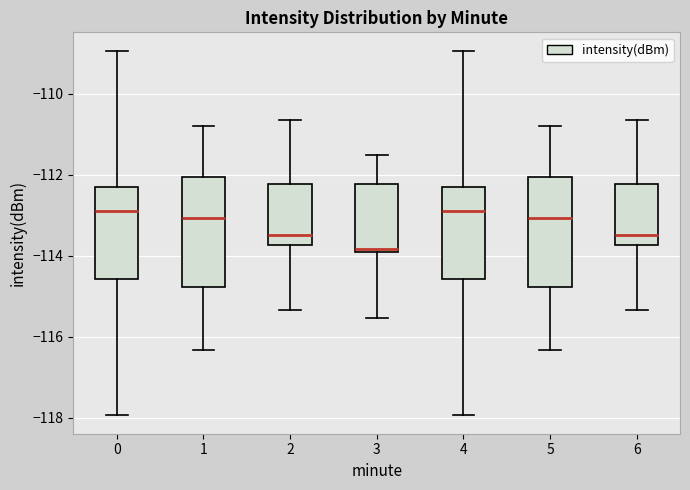

Reading left to right, read every box against the y-axis: the position of its median line, the range the box covers, and the ends of its whiskers. The values are not printed on the chart, so give them approximately, as read against the axis.

0: median -112.8, box -114.6 to -112.4, whiskers -118.0 to -109.0
1: median -113.0, box -114.8 to -112.0, whiskers -116.4 to -110.8
2: median -113.4, box -113.8 to -112.2, whiskers -115.4 to -110.6
3: median -113.8, box -114.0 to -112.2, whiskers -115.6 to -111.6
4: median -112.8, box -114.6 to -112.4, whiskers -118.0 to -109.0
5: median -113.0, box -114.8 to -112.0, whiskers -116.4 to -110.8
6: median -113.4, box -113.8 to -112.2, whiskers -115.4 to -110.6